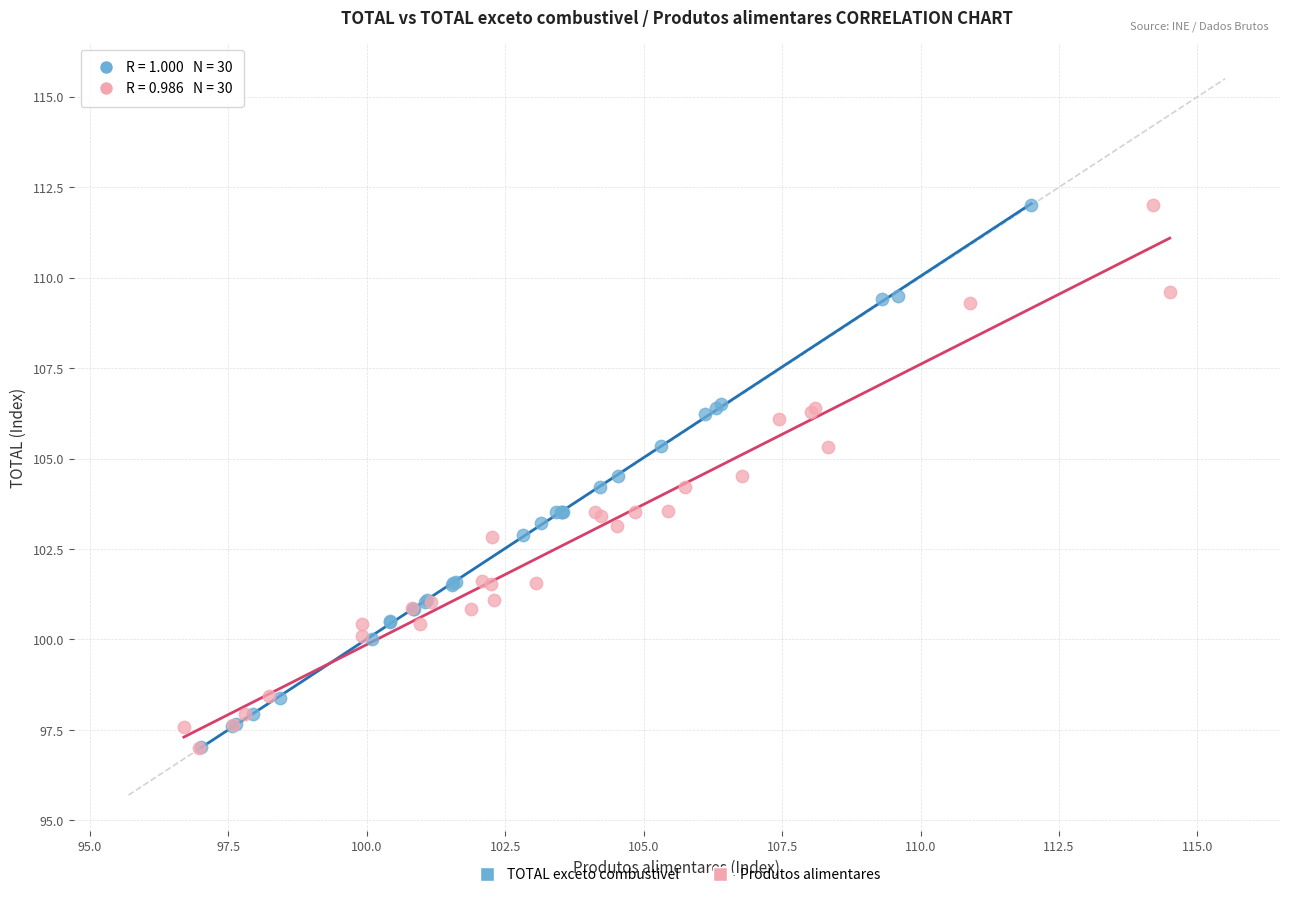

Which series has the widest spread of Y values?

Produtos alimentares